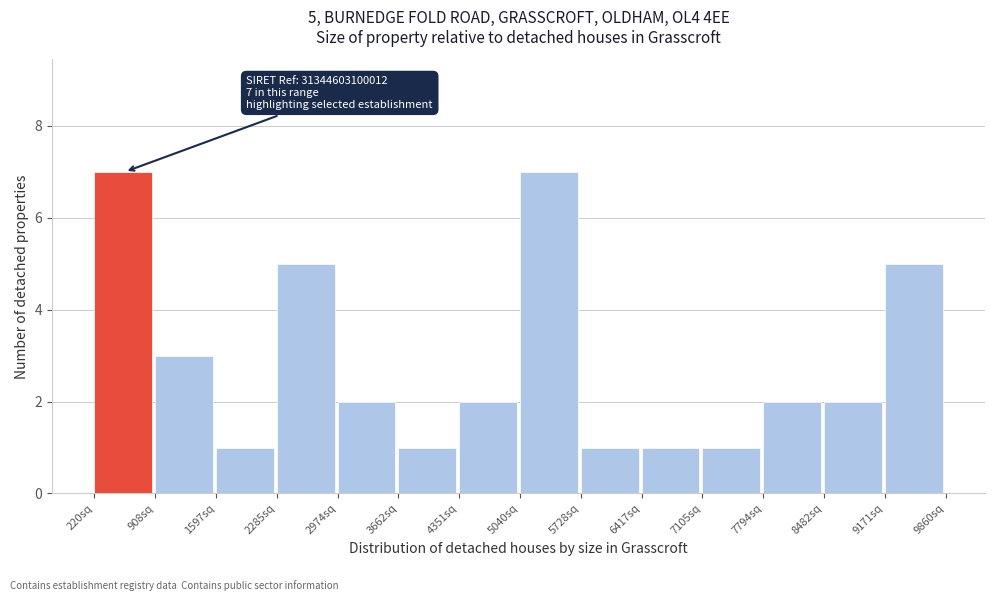

Reading left to right, transcribe all the data shown in this chart.

220sq=7	908sq=3	1597sq=1	2285sq=5	2974sq=2	3662sq=1	4351sq=2	5040sq=7	5728sq=1	6417sq=1	7105sq=1	7794sq=2	8482sq=2	9171sq=5